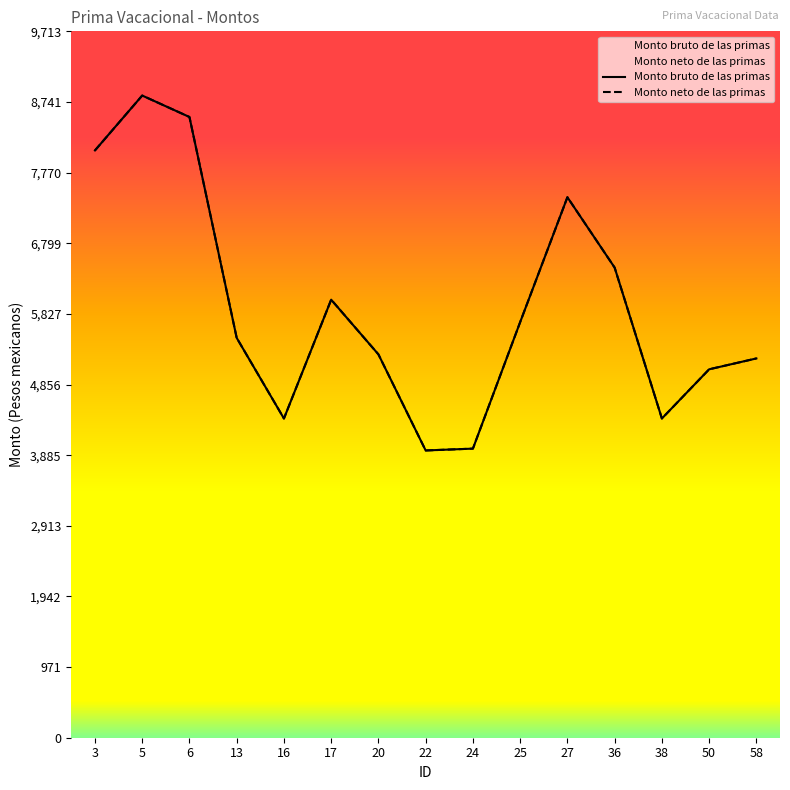

How many interior local peaks does the Monto bruto de las primas series have?

3